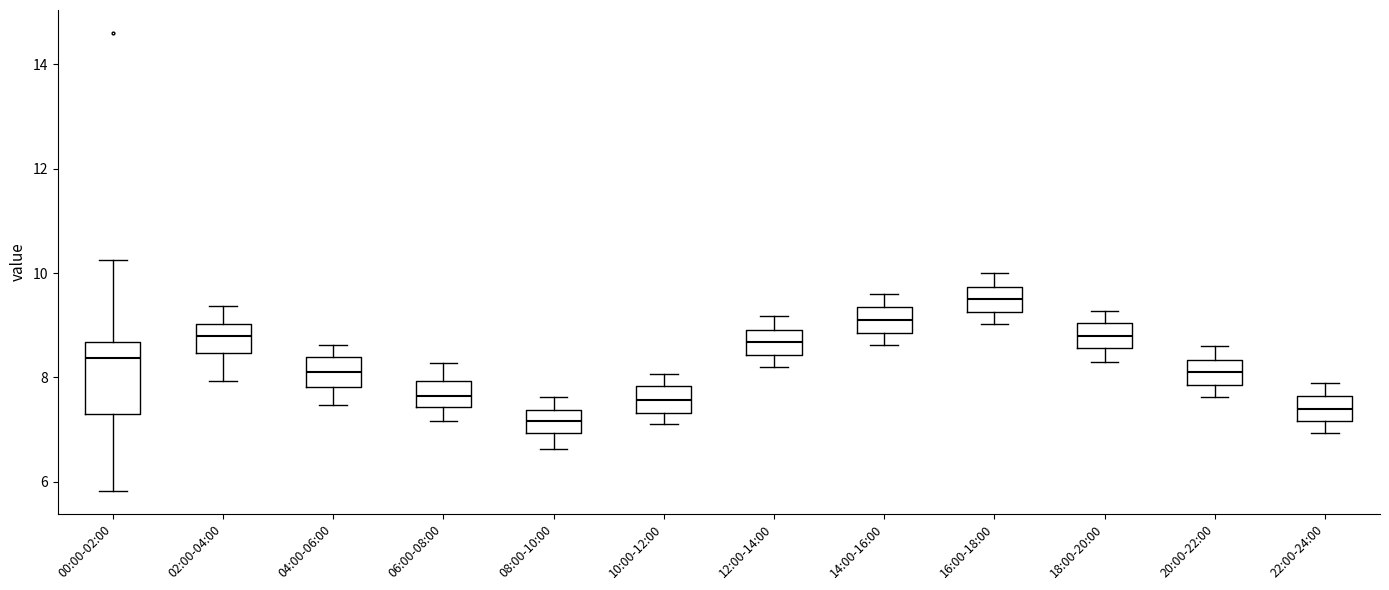

Reading left to right, transcribe this box plot: for each box, give where its median line is, the range the box spans, and where its two whiskers end, as read against the y-axis. The values are not printed on the chart, so give them approximately, as read against the axis.

00:00-02:00: median 8.4, box 7.4 to 8.6, whiskers 5.8 to 10.2
02:00-04:00: median 8.8, box 8.4 to 9.0, whiskers 8.0 to 9.4
04:00-06:00: median 8.2, box 7.8 to 8.4, whiskers 7.4 to 8.6
06:00-08:00: median 7.6, box 7.4 to 8.0, whiskers 7.2 to 8.2
08:00-10:00: median 7.2, box 7.0 to 7.4, whiskers 6.6 to 7.6
10:00-12:00: median 7.6, box 7.4 to 7.8, whiskers 7.2 to 8.0
12:00-14:00: median 8.6, box 8.4 to 9.0, whiskers 8.2 to 9.2
14:00-16:00: median 9.2, box 8.8 to 9.4, whiskers 8.6 to 9.6
16:00-18:00: median 9.6, box 9.2 to 9.8, whiskers 9.0 to 10.0
18:00-20:00: median 8.8, box 8.6 to 9.0, whiskers 8.4 to 9.2
20:00-22:00: median 8.2, box 7.8 to 8.4, whiskers 7.6 to 8.6
22:00-24:00: median 7.4, box 7.2 to 7.6, whiskers 7.0 to 8.0